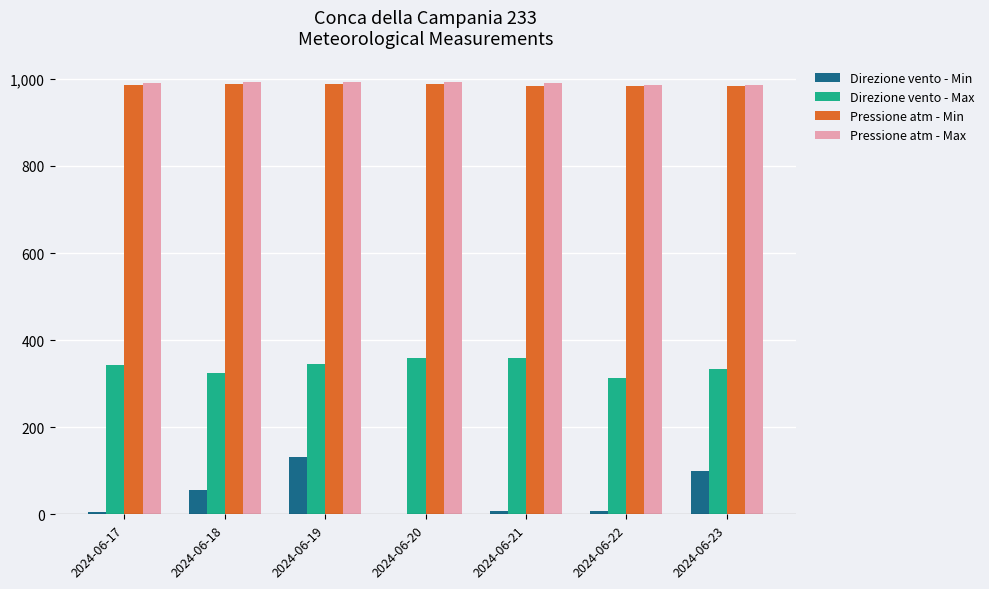

What is the maximum value shown in the chart?

992.7